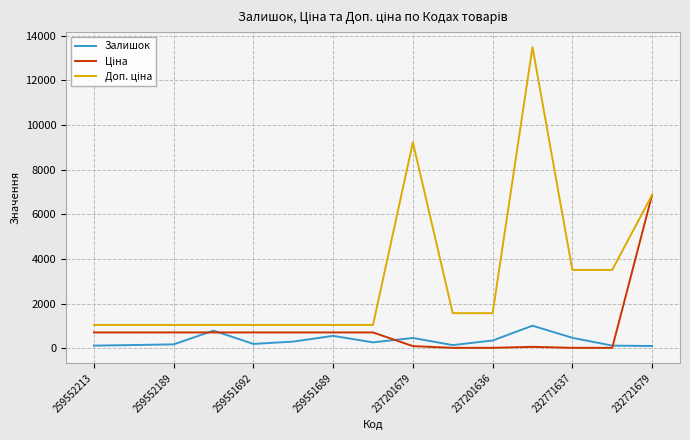

True or false: Залишок has more than 0 interior local peaks.

True